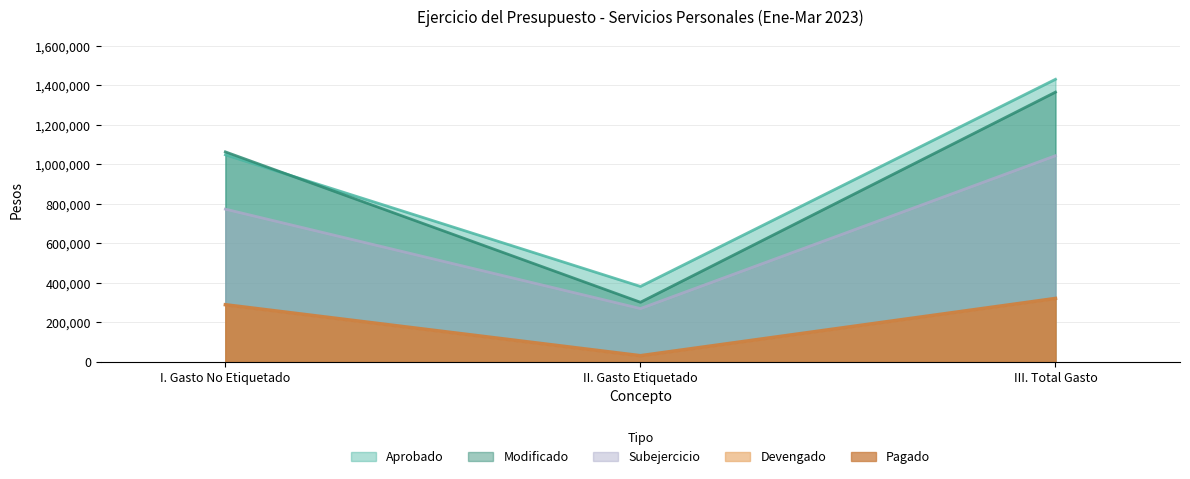

What is the difference between the second highest and minimum values in the Pagado series?

258071.1